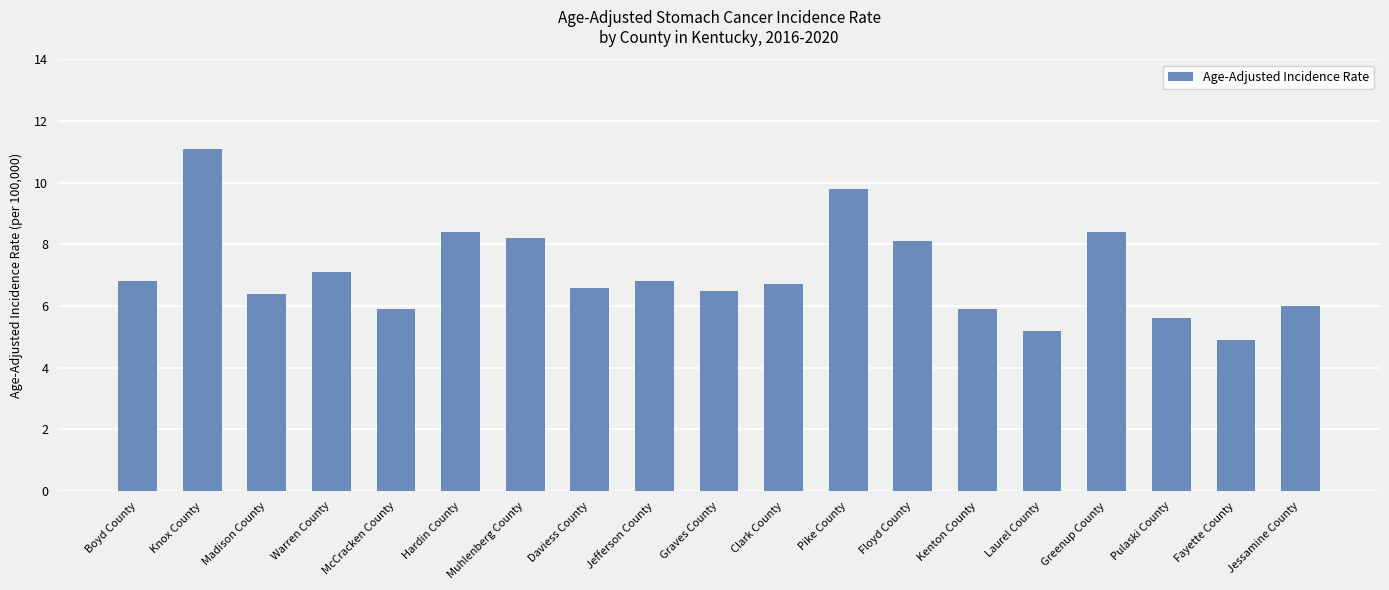

Reading left to right, extract all data points from this chart.

Boyd County=6.8	Knox County=11.1	Madison County=6.4	Warren County=7.1	McCracken County=5.9	Hardin County=8.4	Muhlenberg County=8.2	Daviess County=6.6	Jefferson County=6.8	Graves County=6.5	Clark County=6.7	Pike County=9.8	Floyd County=8.1	Kenton County=5.9	Laurel County=5.2	Greenup County=8.4	Pulaski County=5.6	Fayette County=4.9	Jessamine County=6.0